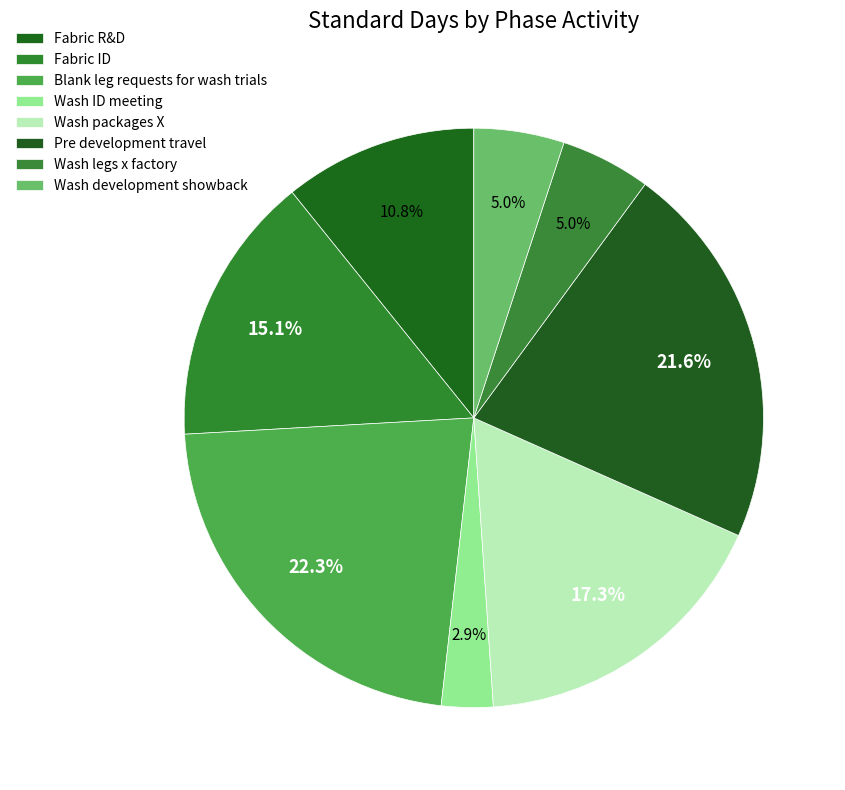

Which category has the biggest portion of the pie?

Blank leg requests for wash trials